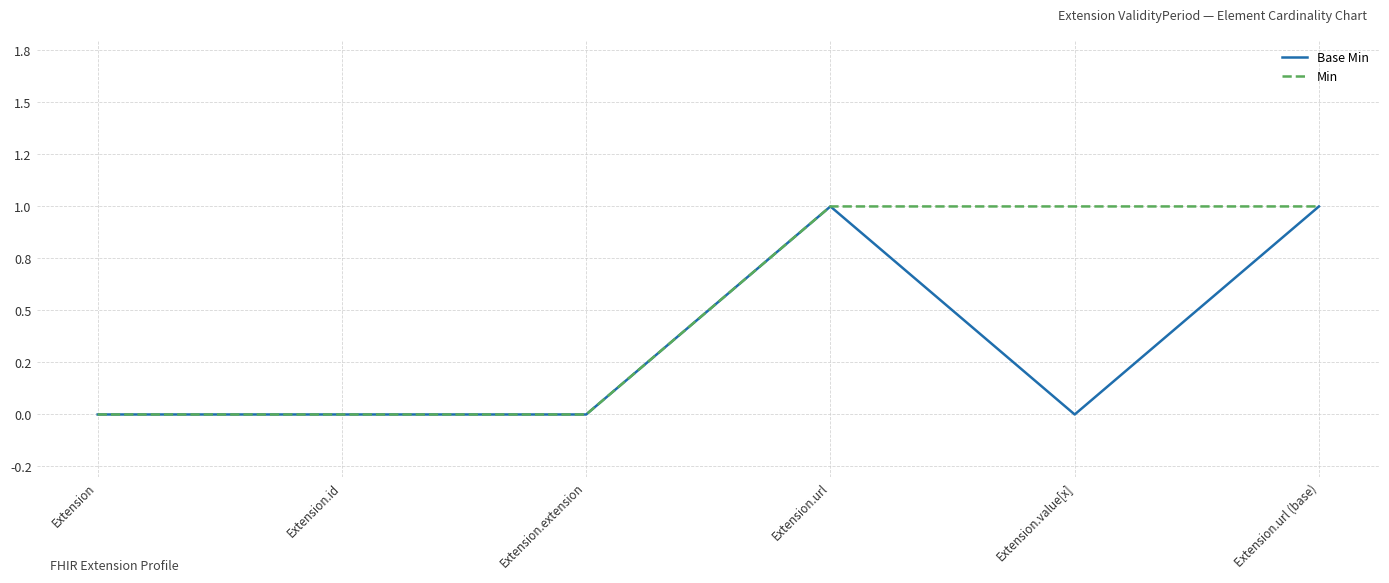

What is the label of the 3rd point from the right?

Extension.url